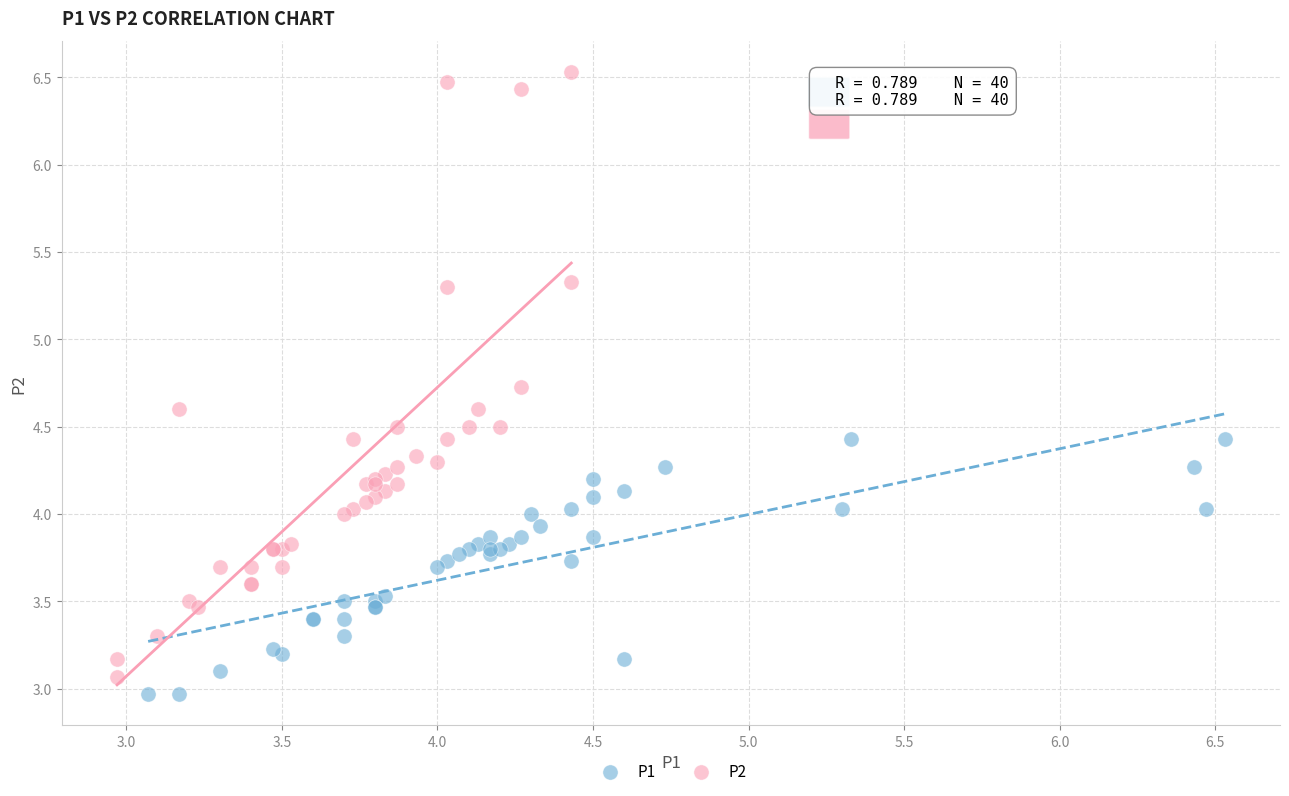

Which series reaches the maximum Y coordinate?

P2